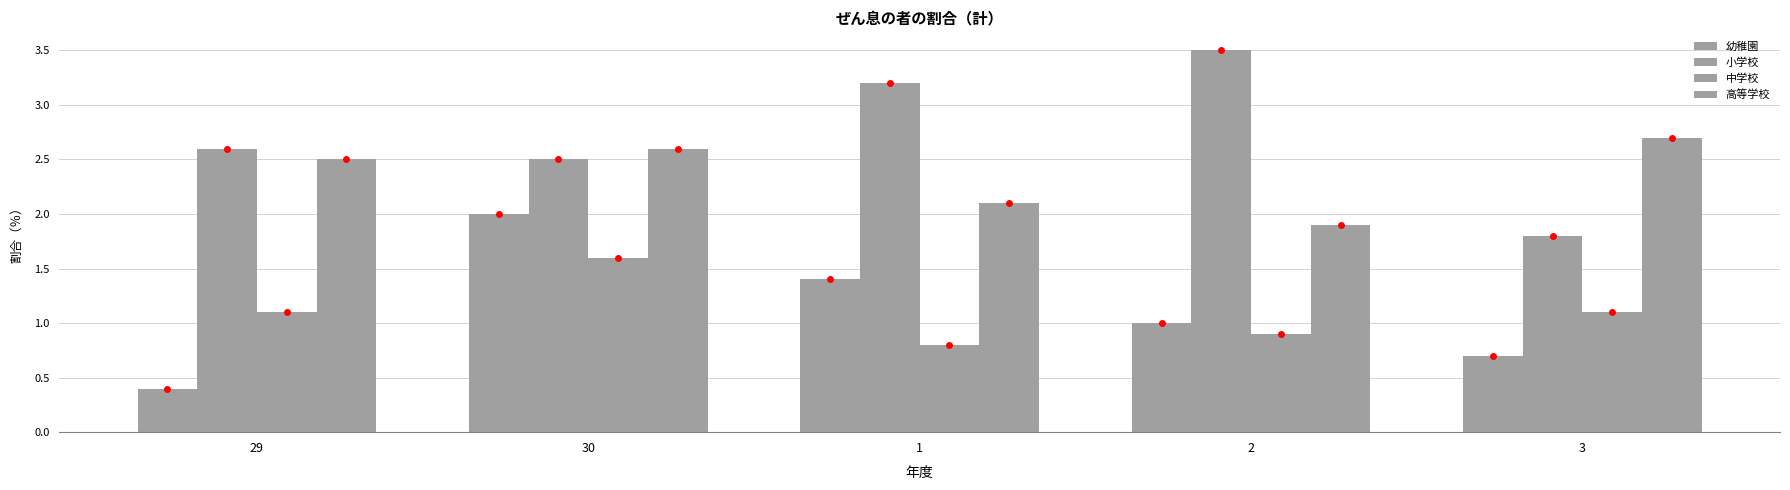

What is the value of the 幼稚園 bar at the 2nd from the left?

2.0